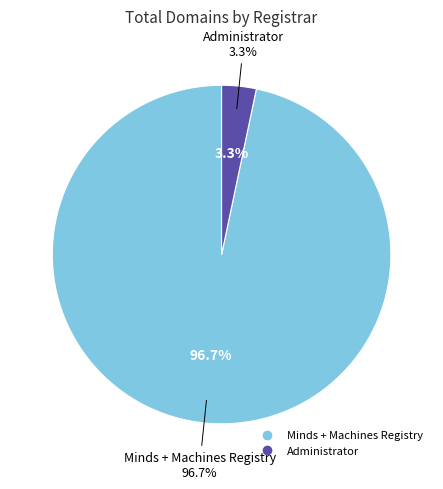

What is the smallest slice in the pie chart?

Administrator